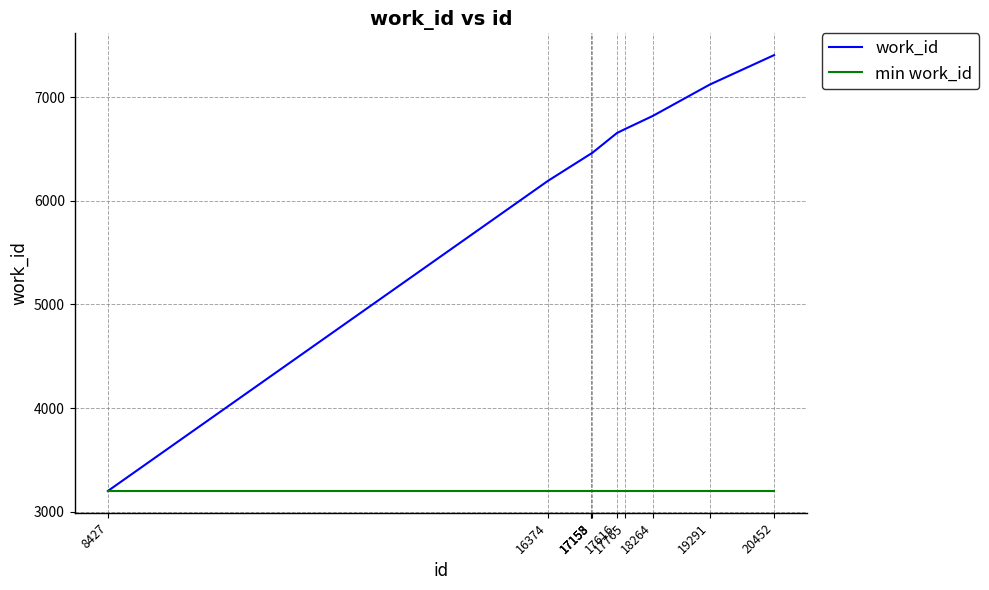

Which series has the largest range (max minus min)?

work_id